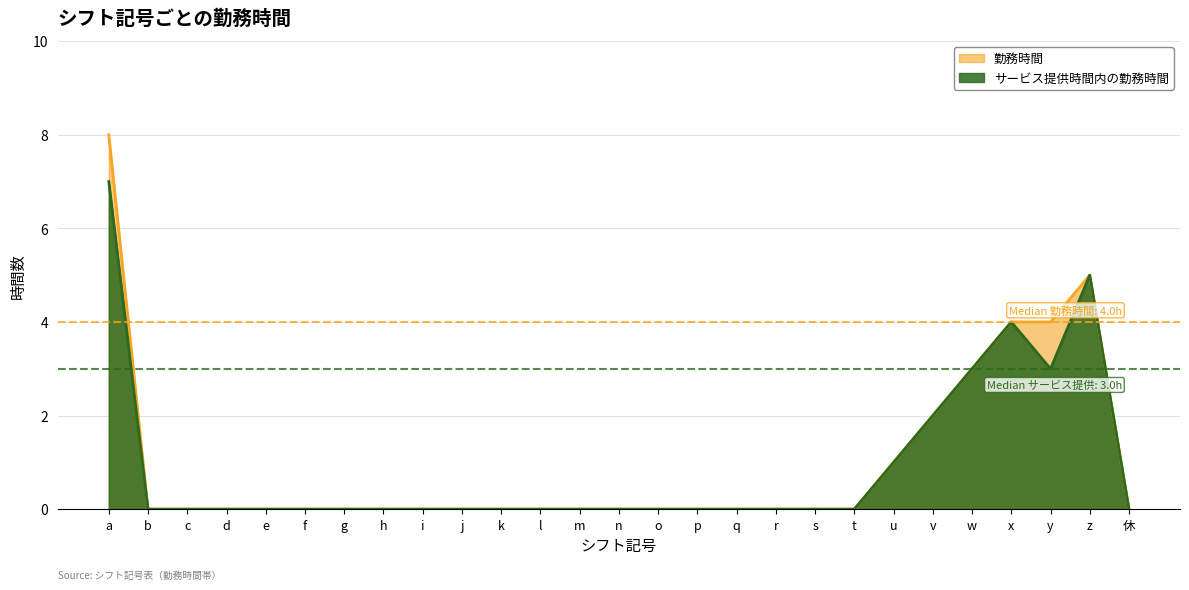

True or false: サービス提供時間内の勤務時間 and 勤務時間 cross at least once.

False